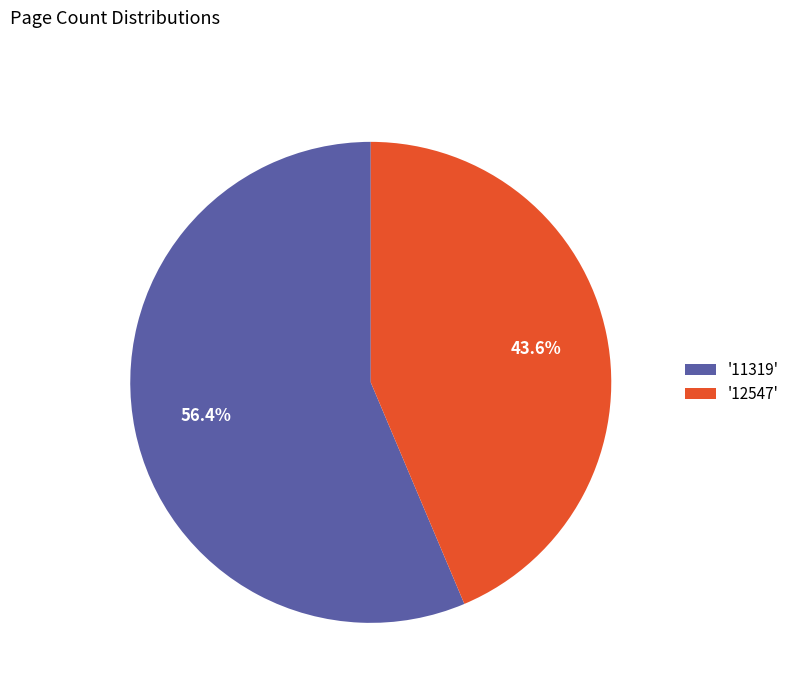

Rank the categories by value from highest to lowest.

'11319', '12547'